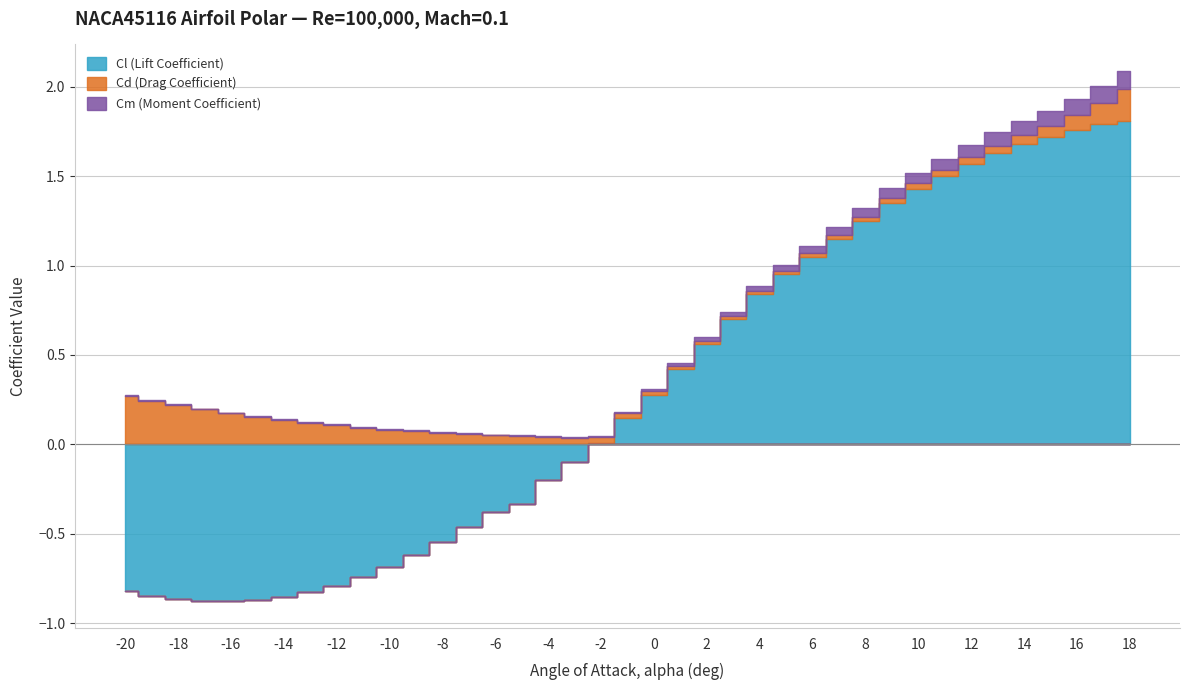

Which category has the lowest value in the Cm (Moment Coefficient) series?

-20